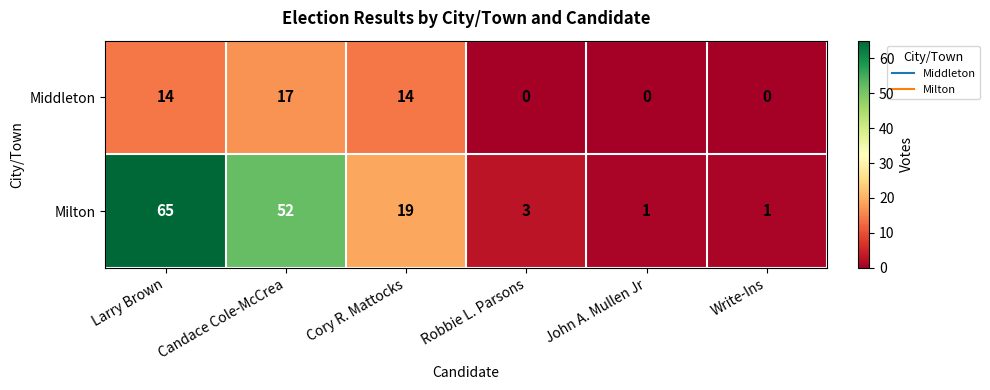

Reading left to right, list all the values displayed in this chart.

Middleton: Larry Brown=14	Candace Cole-McCrea=17	Cory R. Mattocks=14	Robbie L. Parsons=0	John A. Mullen Jr=0	Write-Ins=0
Milton: Larry Brown=65	Candace Cole-McCrea=52	Cory R. Mattocks=19	Robbie L. Parsons=3	John A. Mullen Jr=1	Write-Ins=1